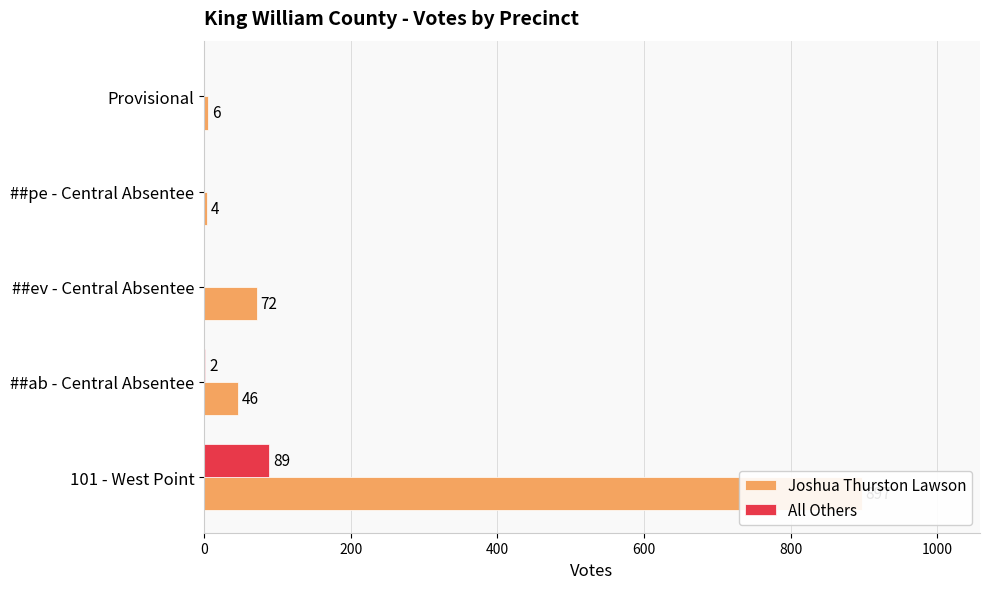

How many data points does each series have?

5